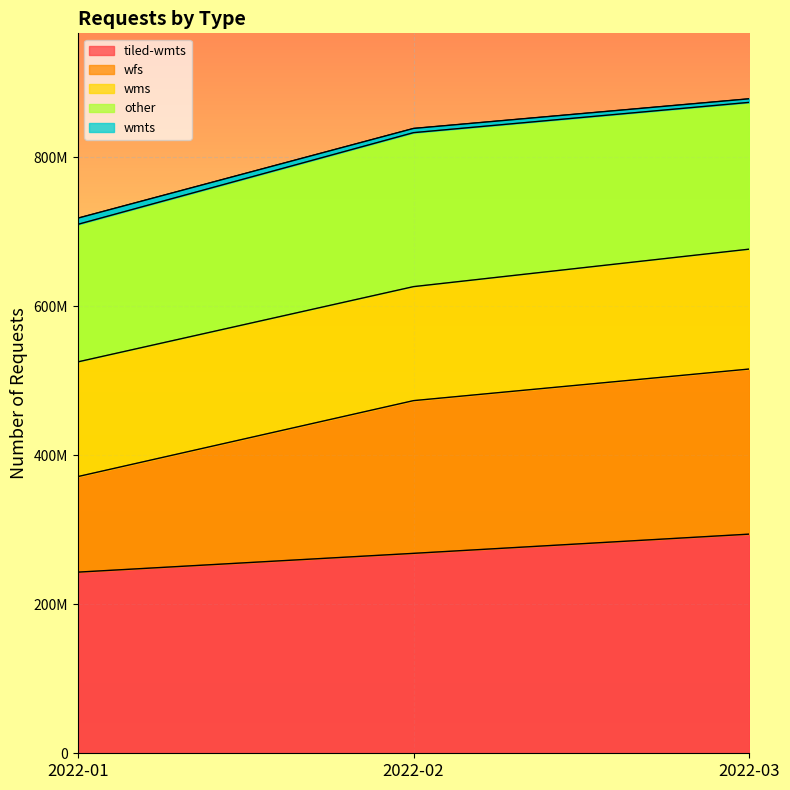

What value does the wmts series have at 2022-01, to the nearest 50?

709871850